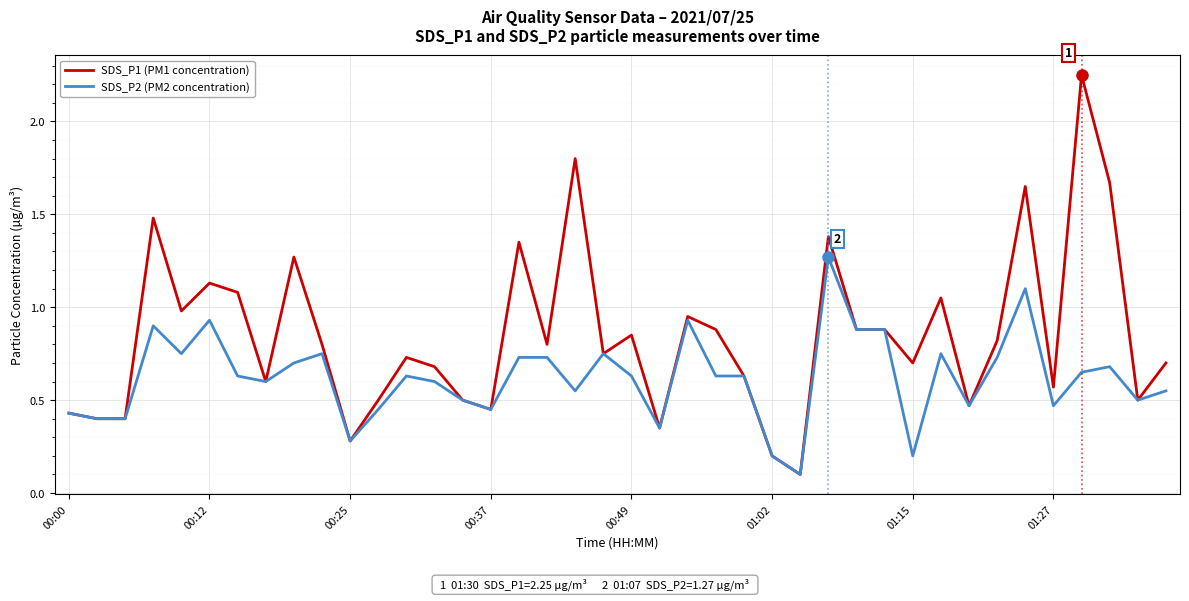

What is the difference between the maximum and minimum values in the SDS_P2 (PM2 concentration) series?

1.2